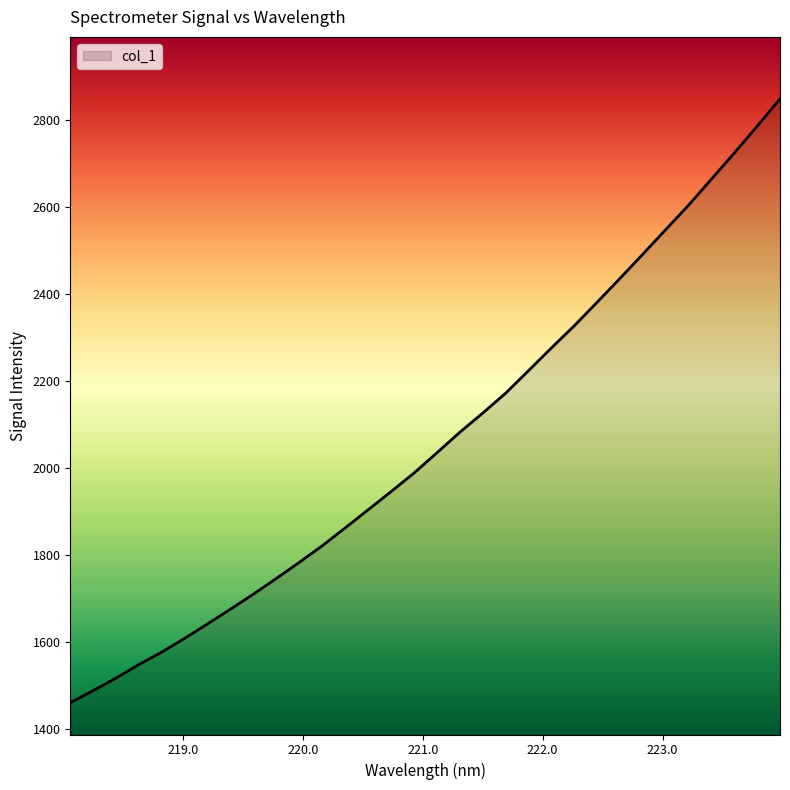

What is the difference between the maximum and minimum values?

1387.8